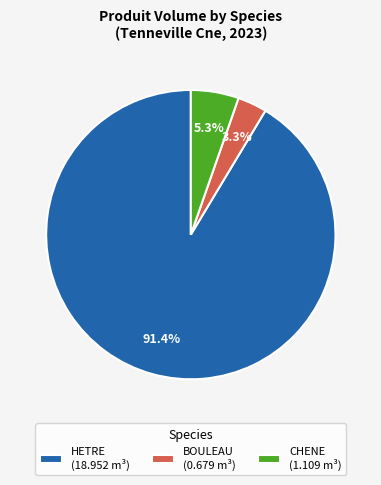

Is there a majority slice in this chart?

Yes